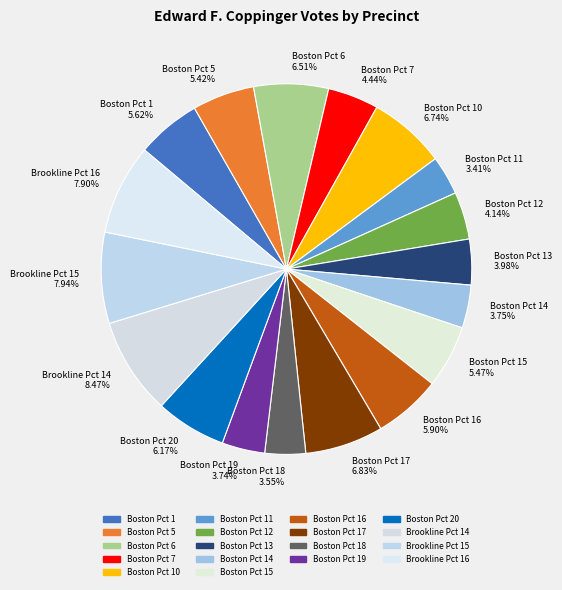

Does any single category account for the majority?

No